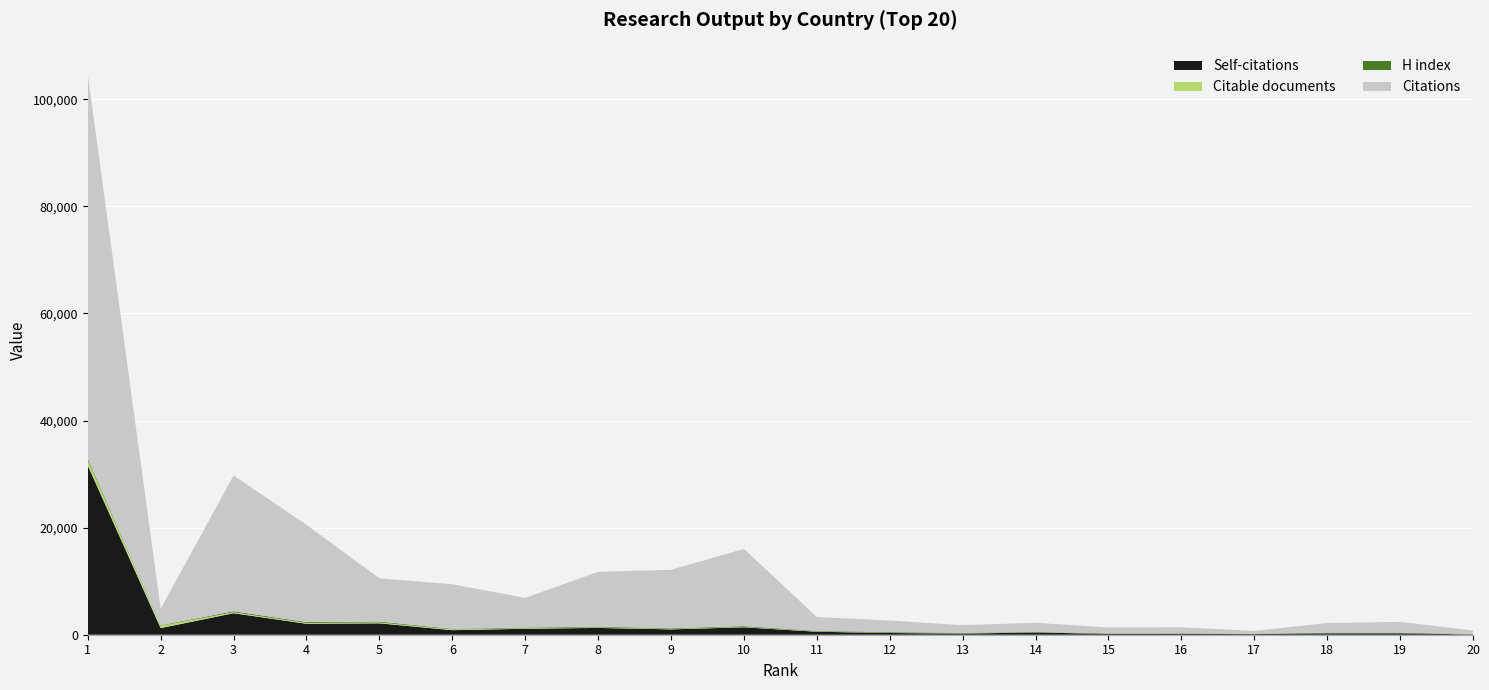

Reading left to right, what are all the values shown in this chart?

Self-citations: 1=31618	2=1245	3=4016	4=2046	5=2129	6=848	7=1113	8=1273	9=1002	10=1391	11=561	12=324	13=220	14=421	15=159	16=152	17=122	18=262	19=269	20=58
Citable documents: 1=948	2=441	3=180	4=159	5=161	6=144	7=114	8=100	9=90	10=78	11=64	12=49	13=41	14=45	15=41	16=32	17=31	18=30	19=28	20=26
H index: 1=319	2=96	3=179	4=165	5=170	6=110	7=111	8=130	9=117	10=134	11=99	12=124	13=93	14=67	15=66	16=88	17=51	18=88	19=83	20=62
Citations: 1=71701	2=3078	3=25370	4=18161	5=8068	6=8324	7=5536	8=10244	9=10915	10=14431	11=2587	12=2155	13=1430	14=1701	15=1088	16=1110	17=513	18=1804	19=2022	20=625